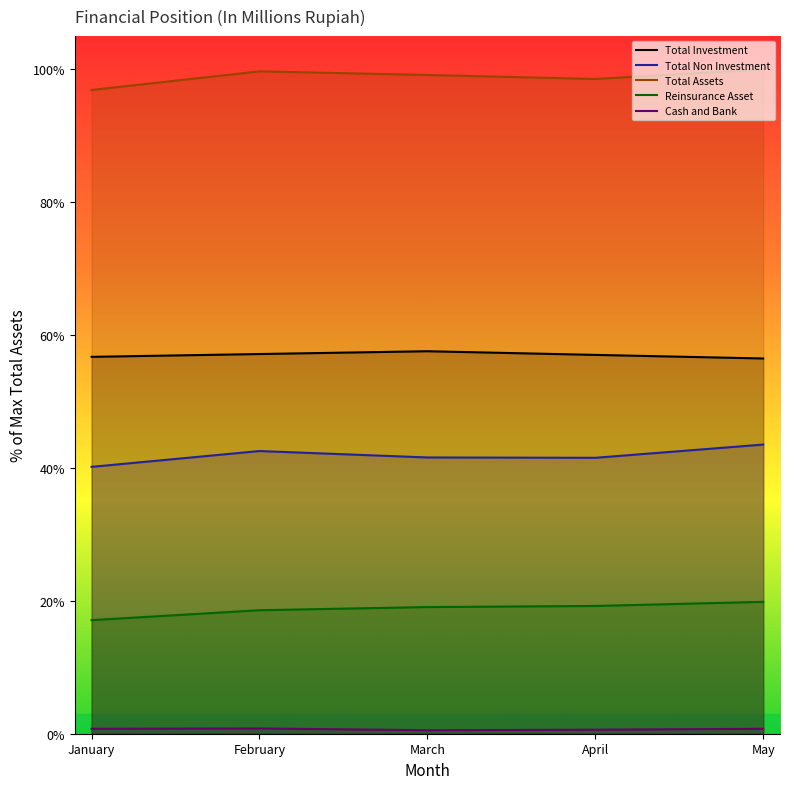

Which category has the highest value across all series?

May